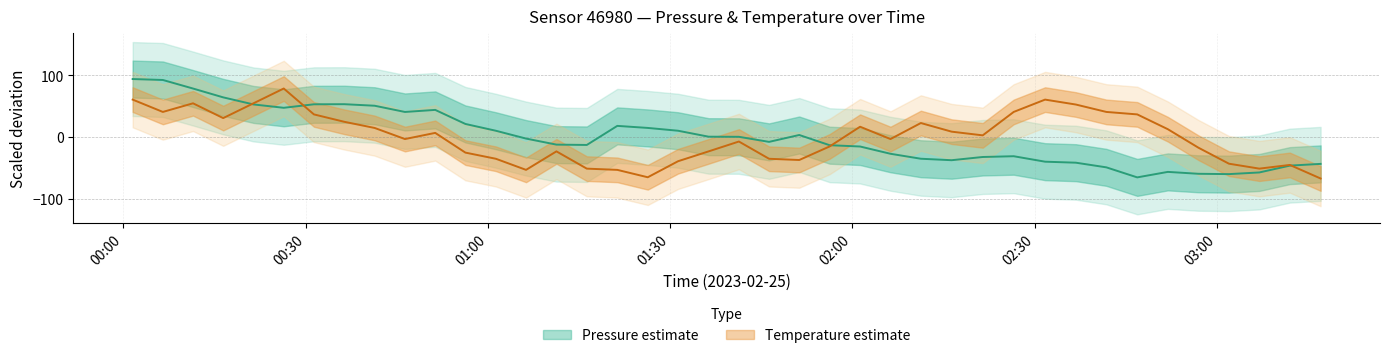

Rank the series by their average value, from highest to lowest.

pressure, temperature